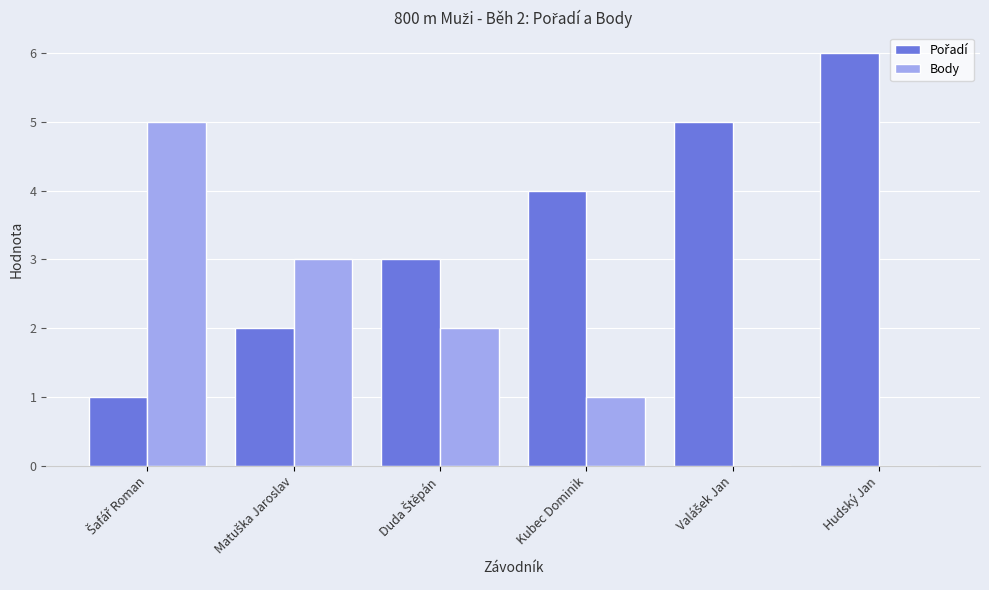

Which category has the highest value across all series?

Hudský Jan